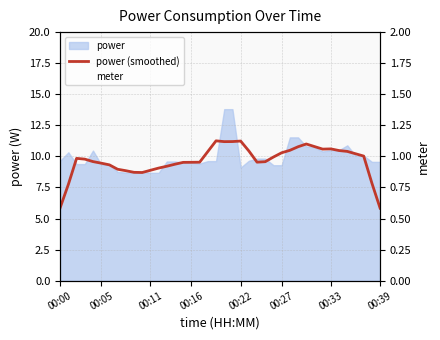

What position from the left is 32?

33